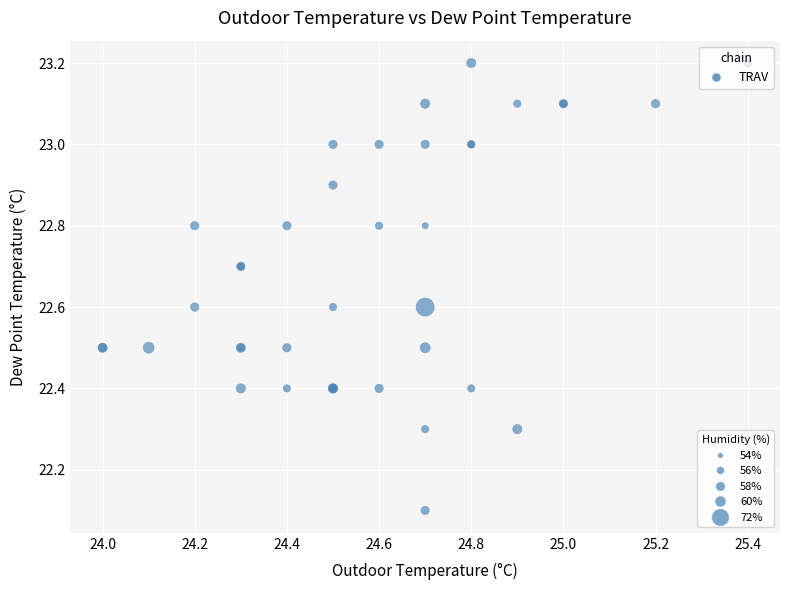

What Y value in the scatter plot is closest to 22?

22.1